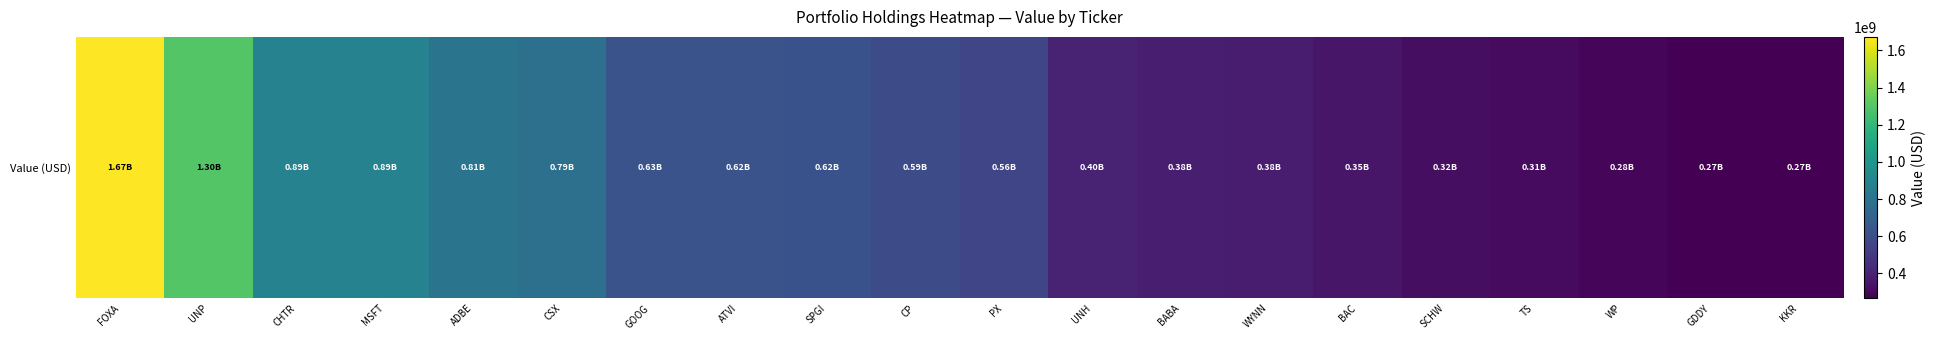

Rank the categories by value from lowest to highest.

KKR, GDDY, WP, TS, SCHW, BAC, WYNN, BABA, UNH, PX, CP, SPGI, ATVI, GOOG, CSX, ADBE, MSFT, CHTR, UNP, FOXA